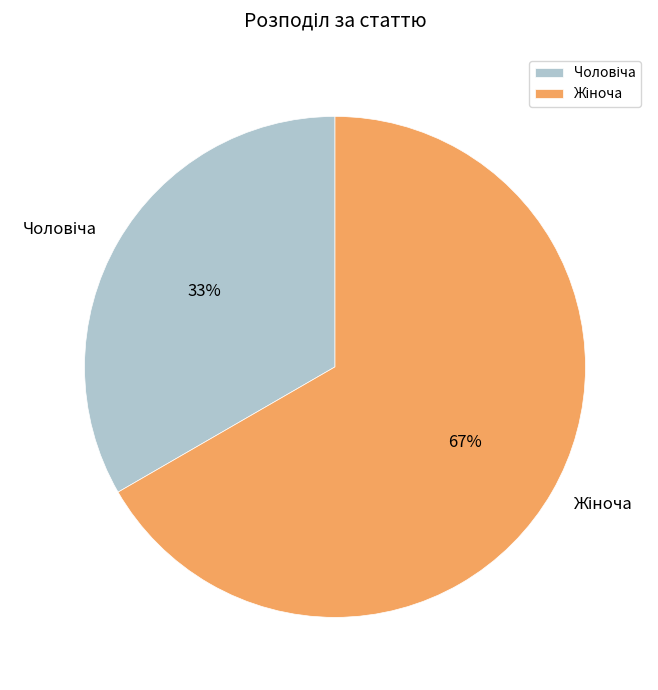

Does any single category account for the majority?

Yes